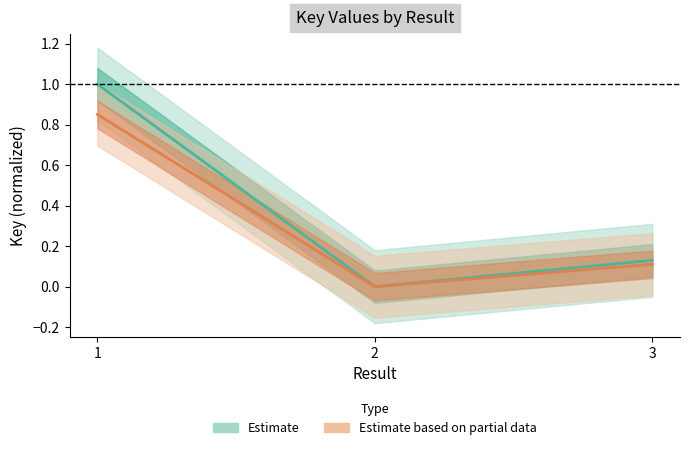

Which label corresponds to the largest value in the chart?

1